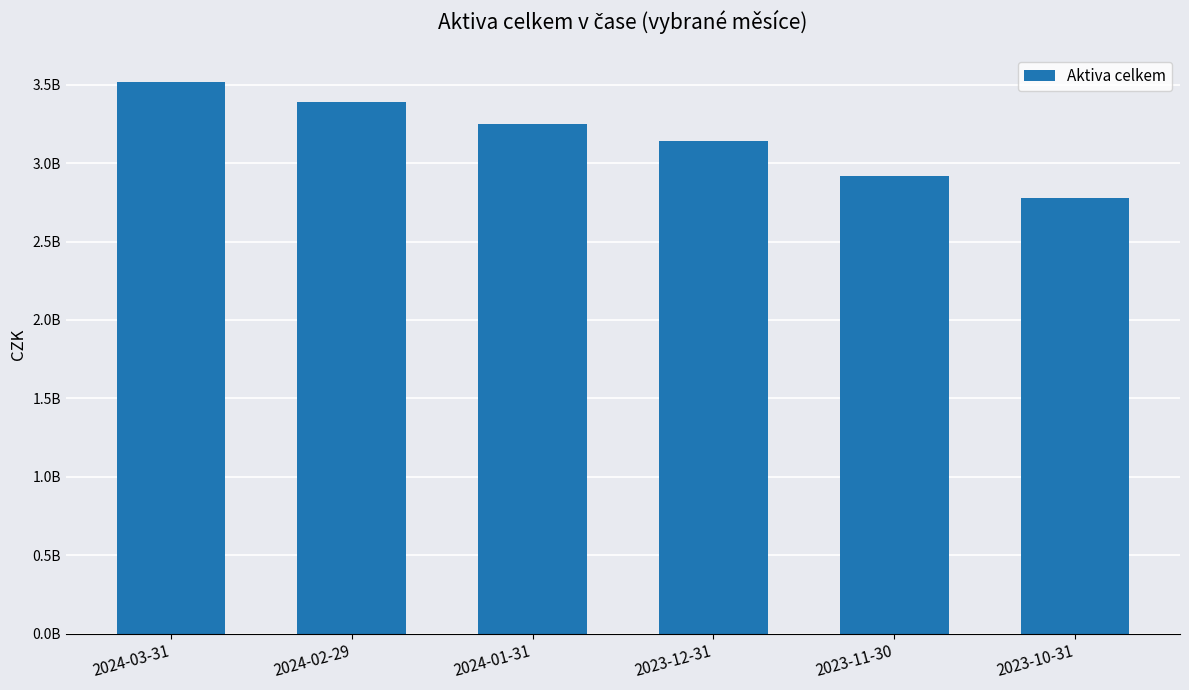

What is the difference between the maximum and minimum values?

743056046.0